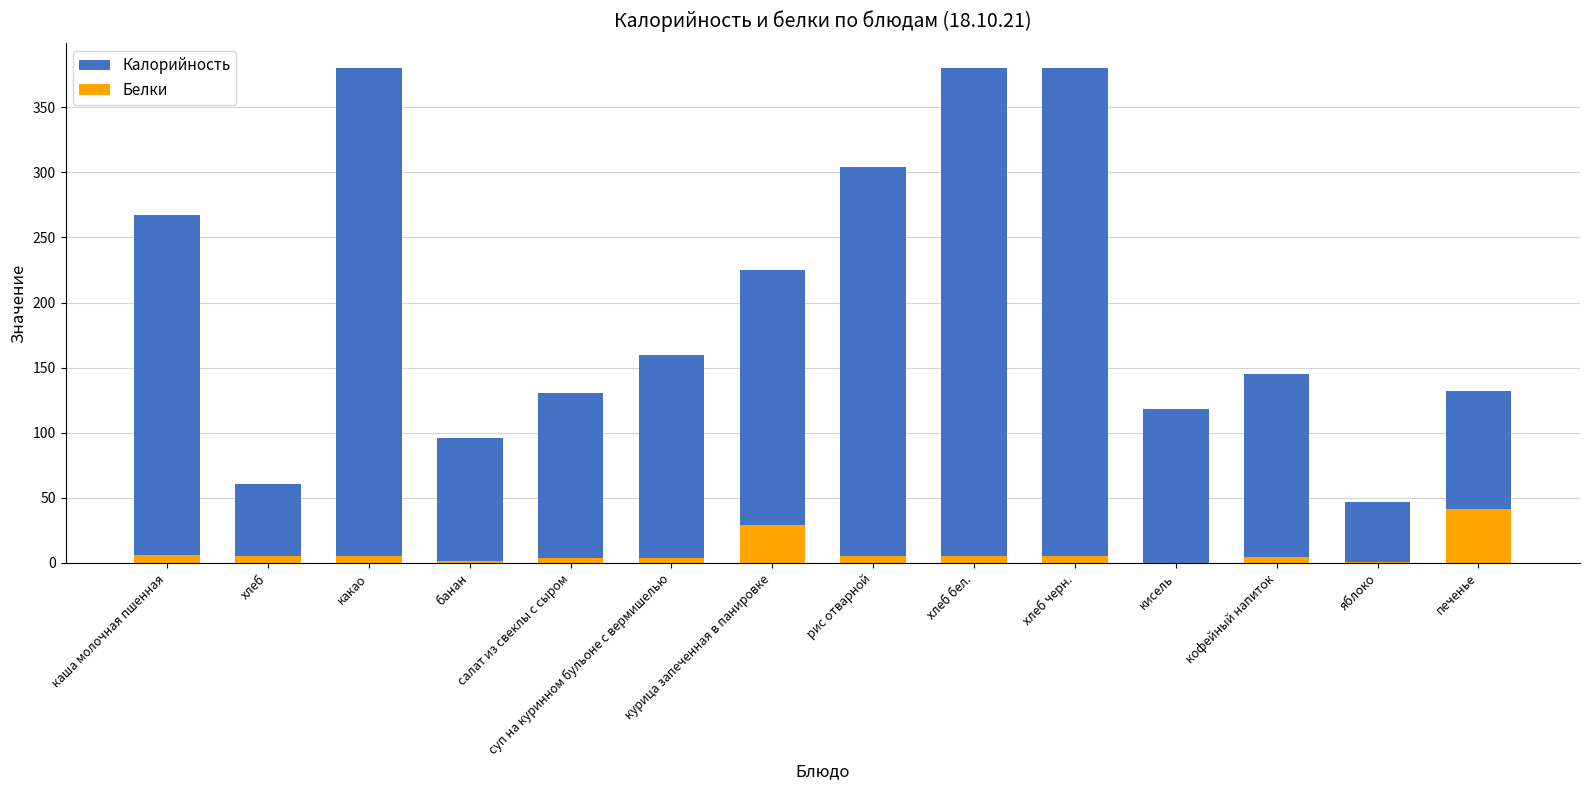

Reading left to right, transcribe all the data shown in this chart.

Калорийность: 267.5	60.3	380.0	96.0	130.5	160.0	225.0	304.0	380.0	380.0	118.0	145.3	47.0	132.0
Белки: 6.0	5.0	4.9	1.5	4.0	3.9	28.8	5.0	4.9	5.0	0.0	4.6	0.4	41.0